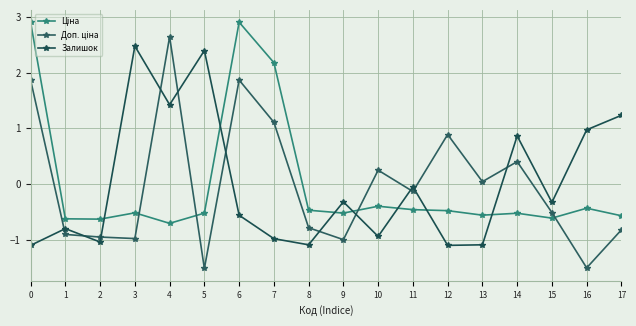

How many data points does each series have?

18